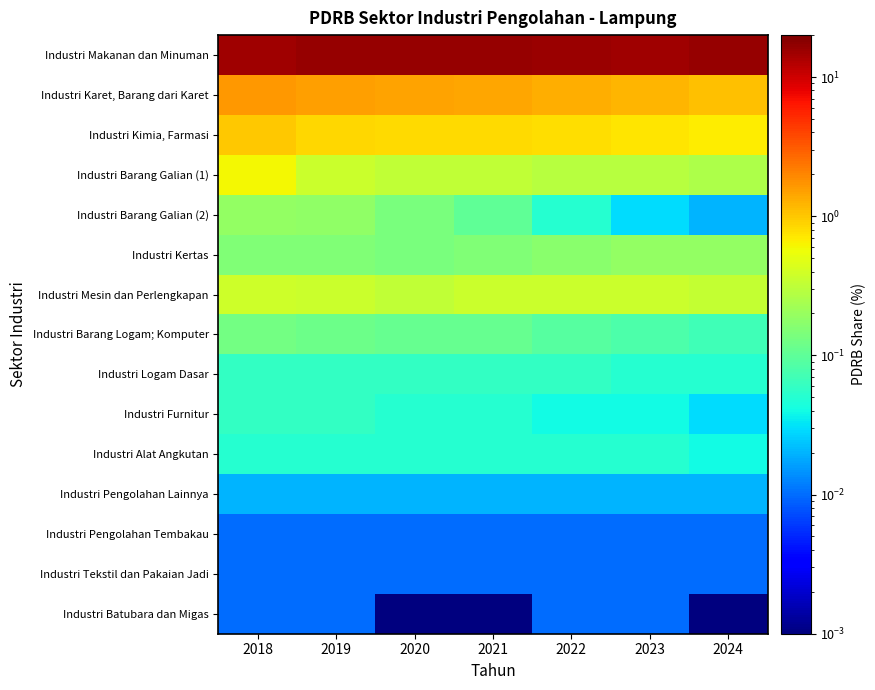

Which has a higher value, 2023 or 2018?

2018